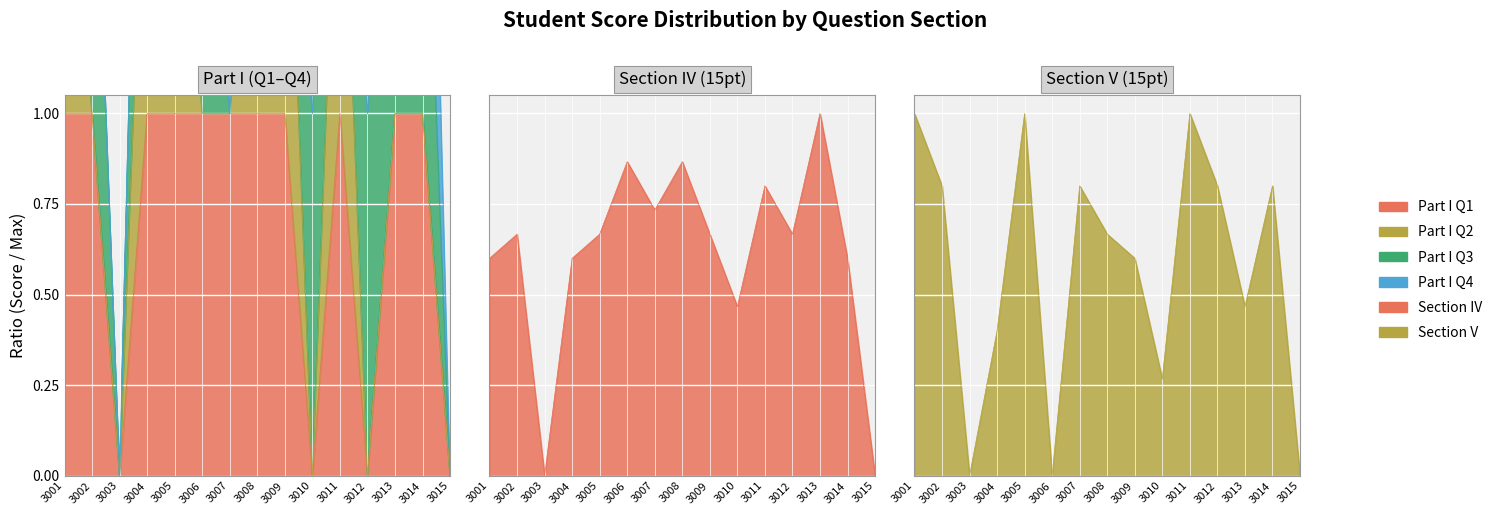

What is the spread (max minus min) of values at 3013?

0.5